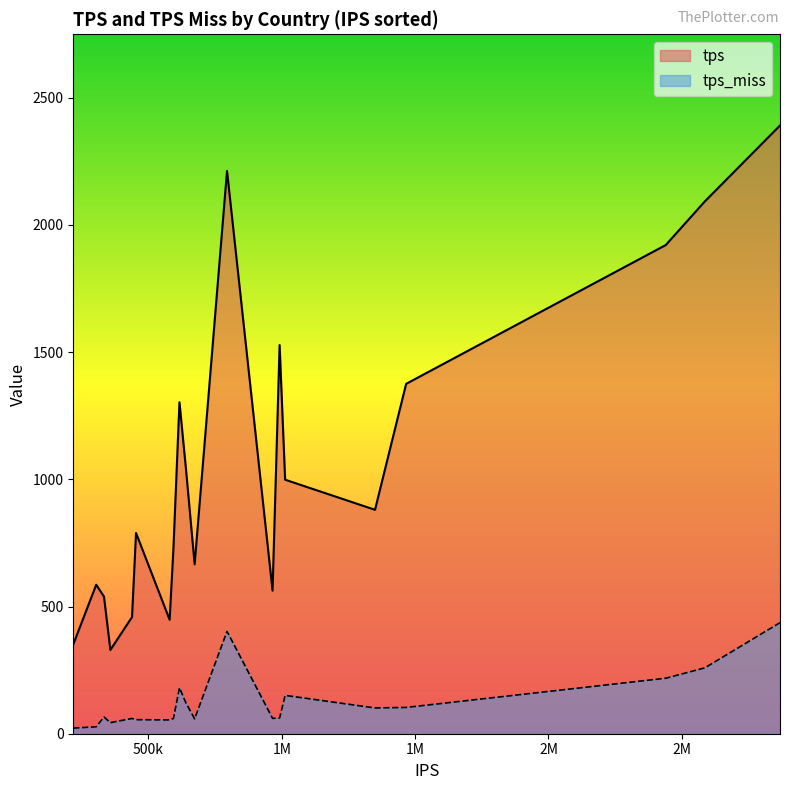

How many data points does each series have?

20